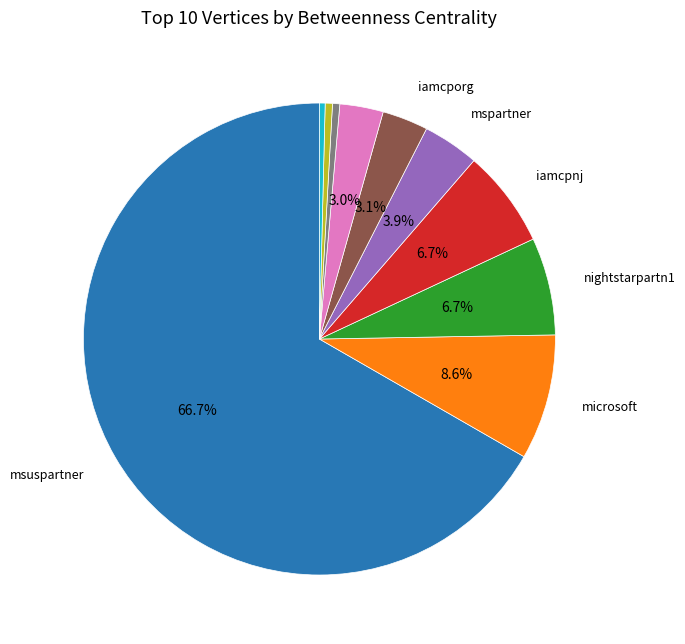

Does any single category account for the majority?

Yes